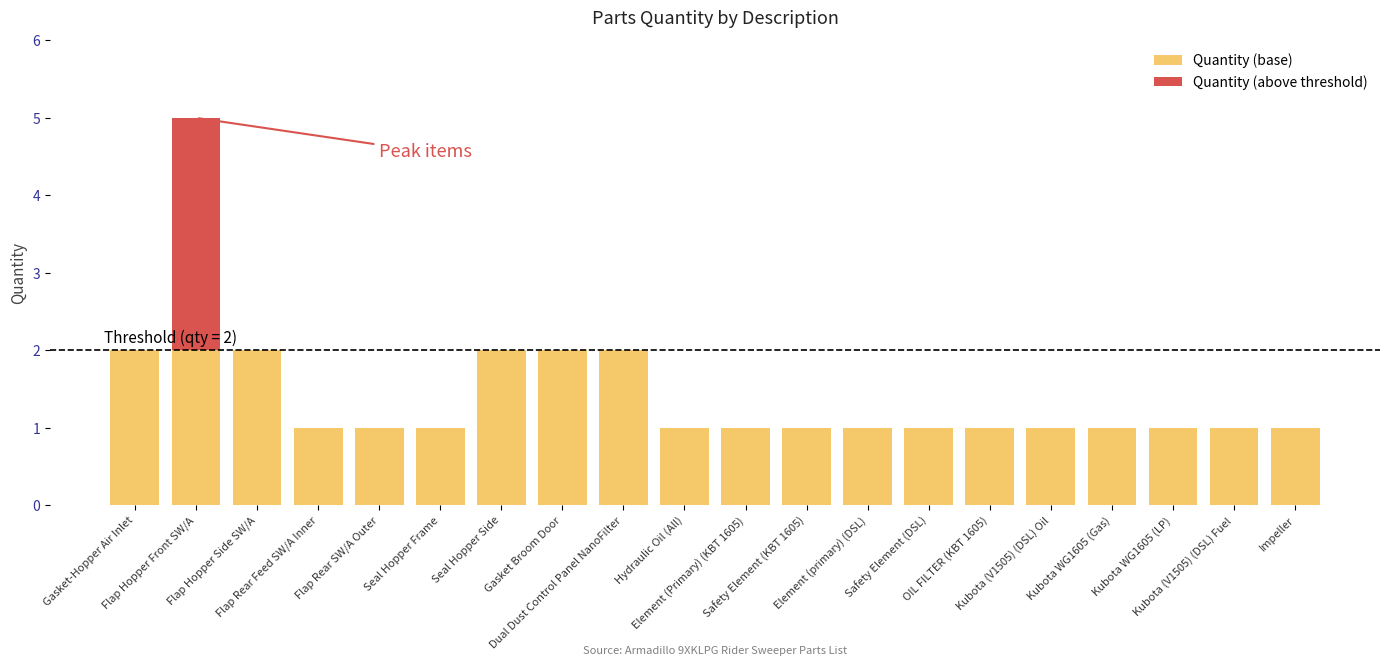

What is the sum of all Quantity (base) values?

26